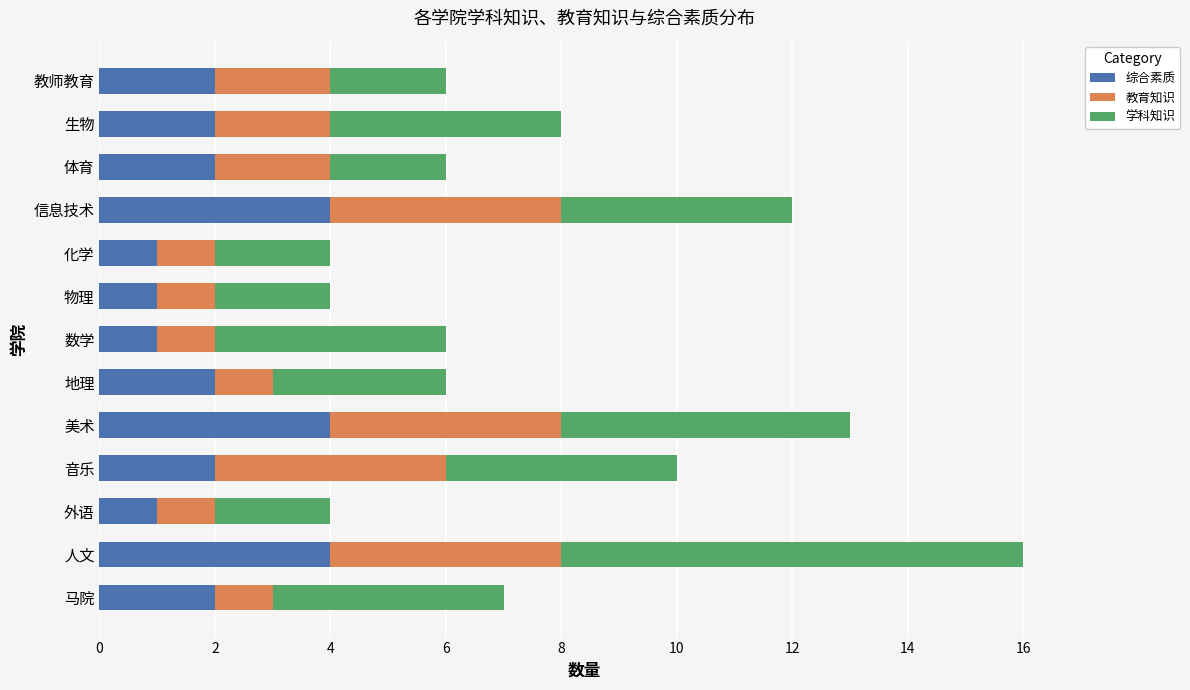

At which category is the sum across all series the highest?

人文